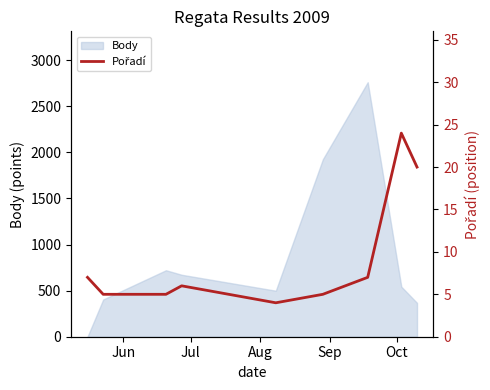

What is the maximum value for Body?

2760